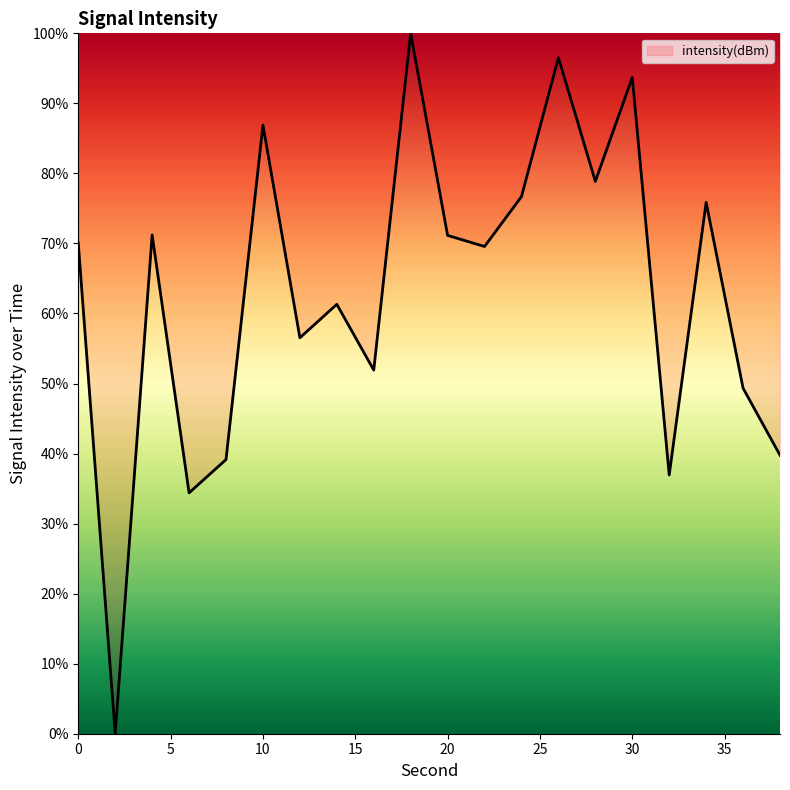

What is the difference between the maximum and minimum values?

100.0